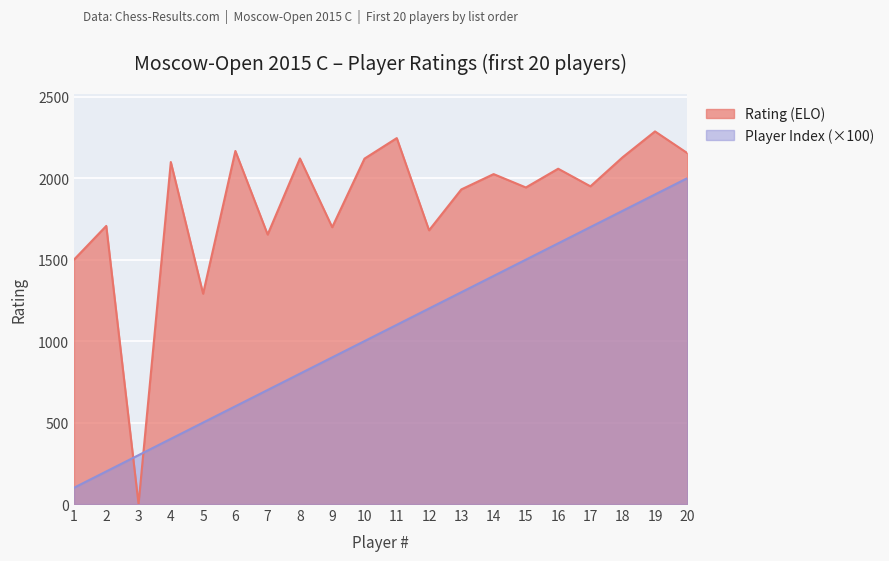

Which series ends up on top after the final intersection of Rating (ELO) and Player Index?

Rating (ELO)